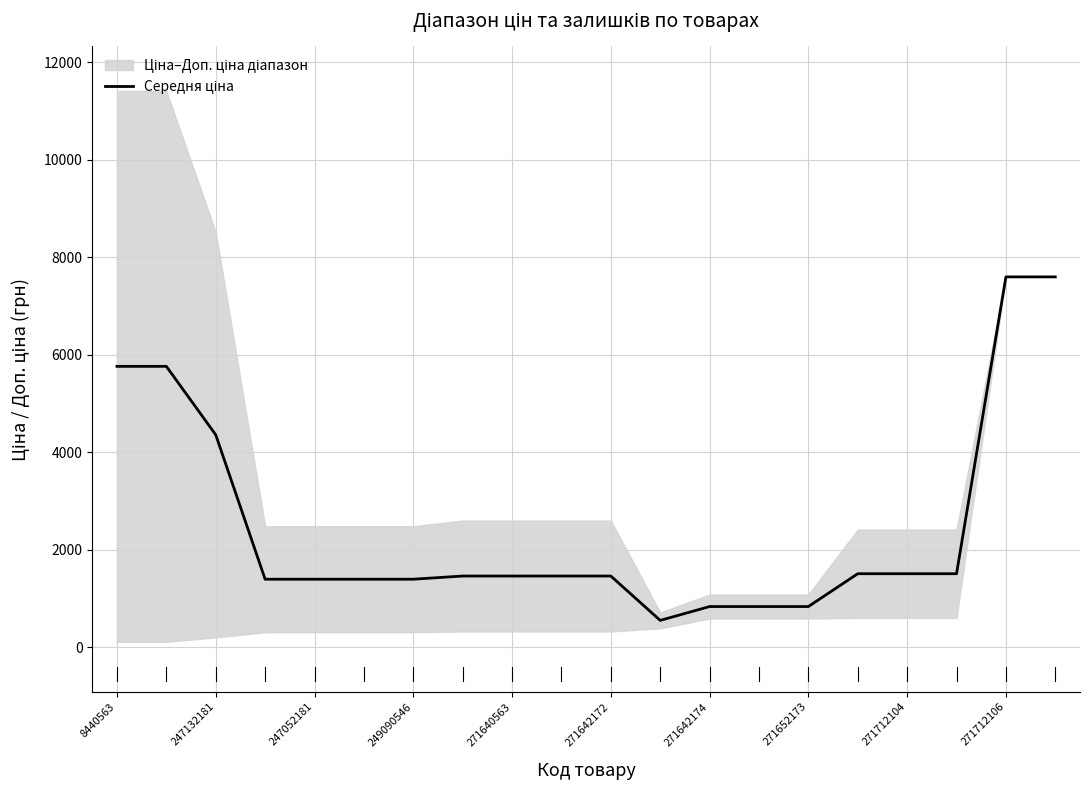

How many lines are shown in the chart?

1